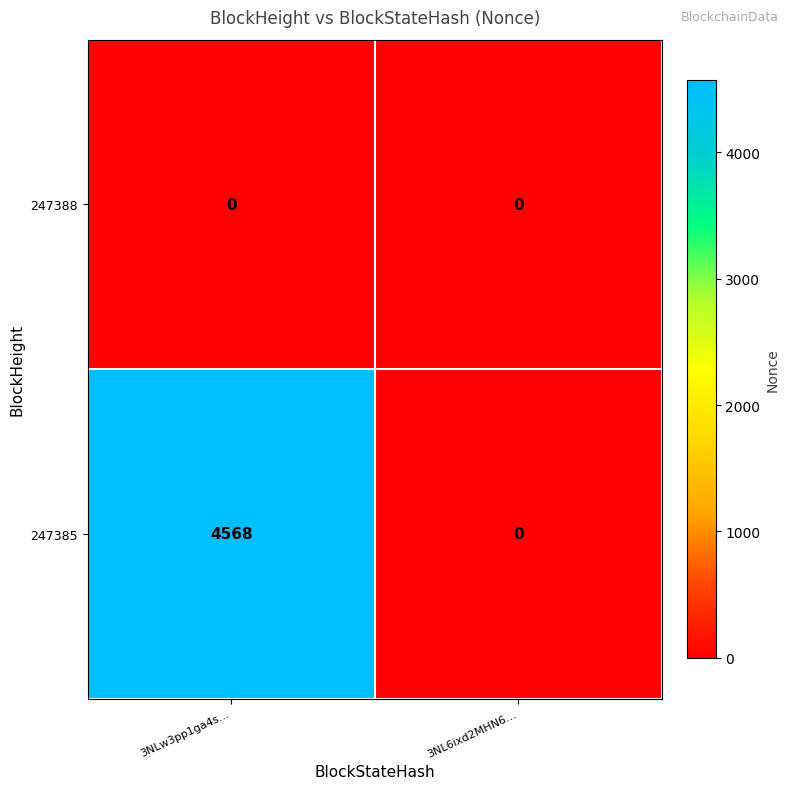

The 247385 series shows 1597 at 3NL6ixd2MHN6…. True or false?

False